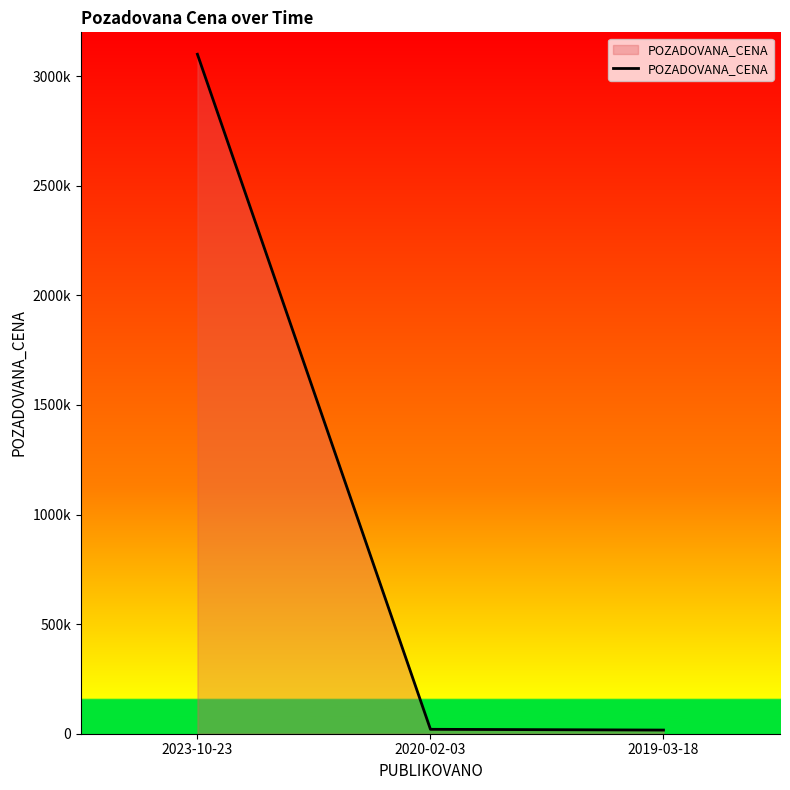

Is this an area chart (filled region under the line)?

Yes